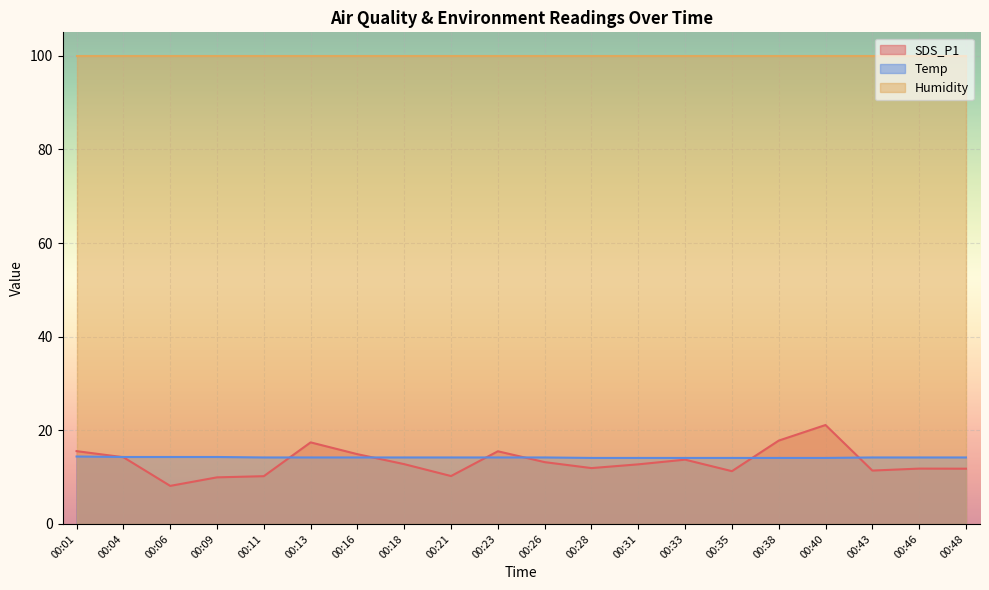

Which series has the largest range (max minus min)?

SDS_P1